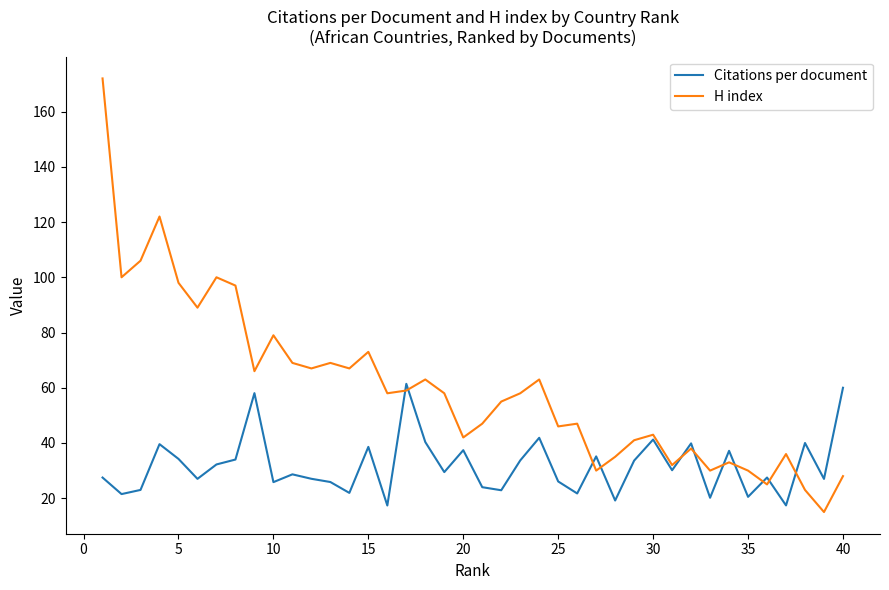

Rank the series by their maximum value, from lowest to highest.

Citations per document, H index